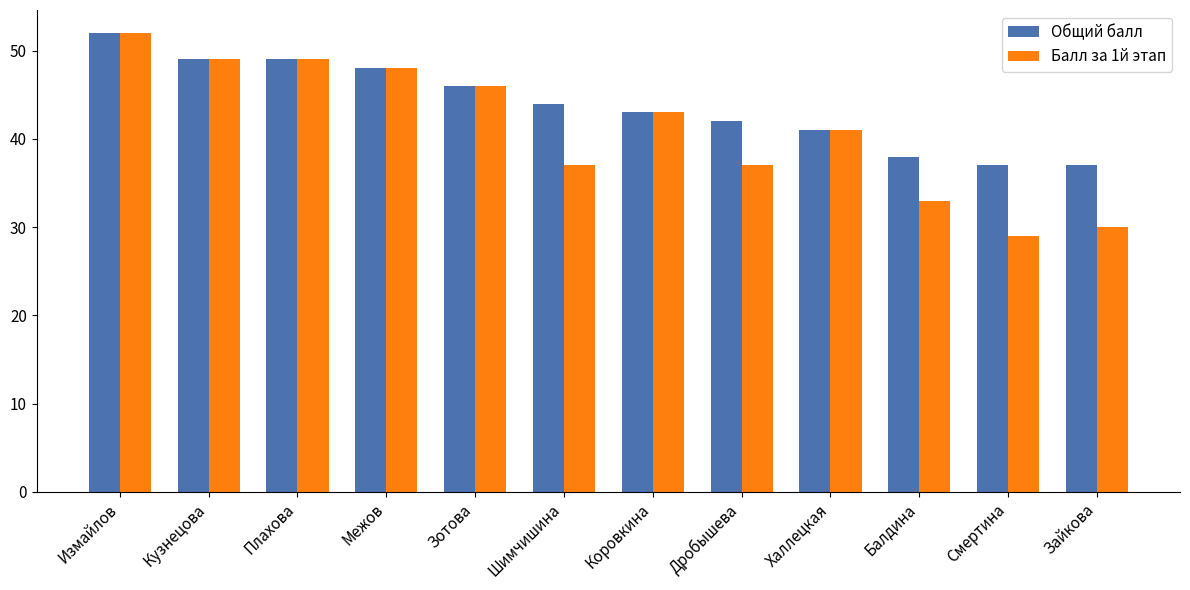

At which label is Балл за 1й этап closest to 40?

Халлецкая